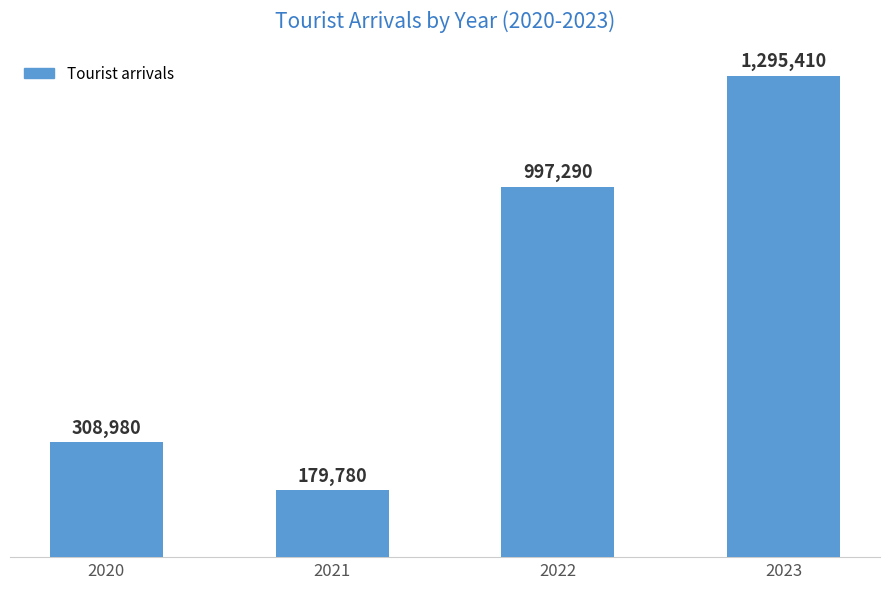

The value at 2022 is 997290. True or false?

True